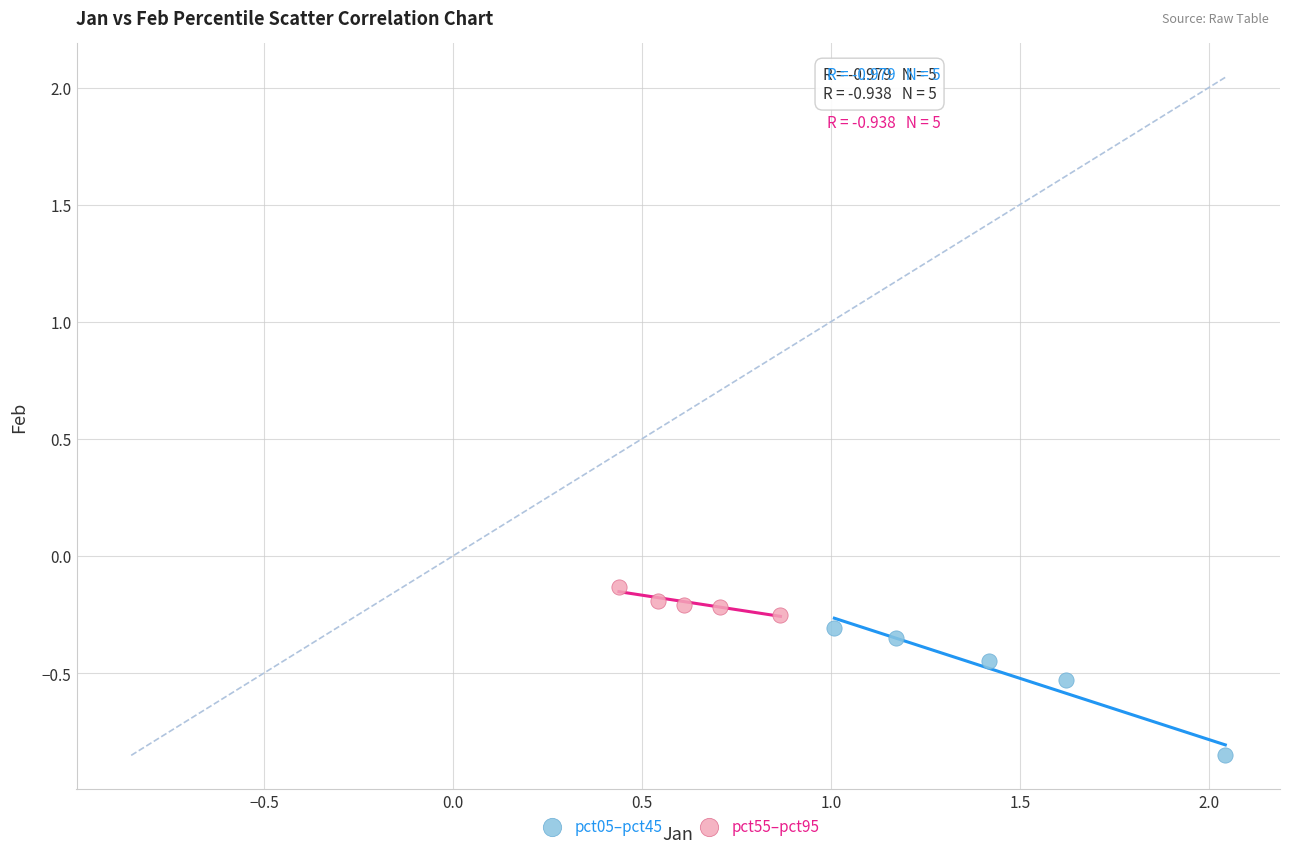

Which series reaches the minimum Y coordinate?

pct05–pct45